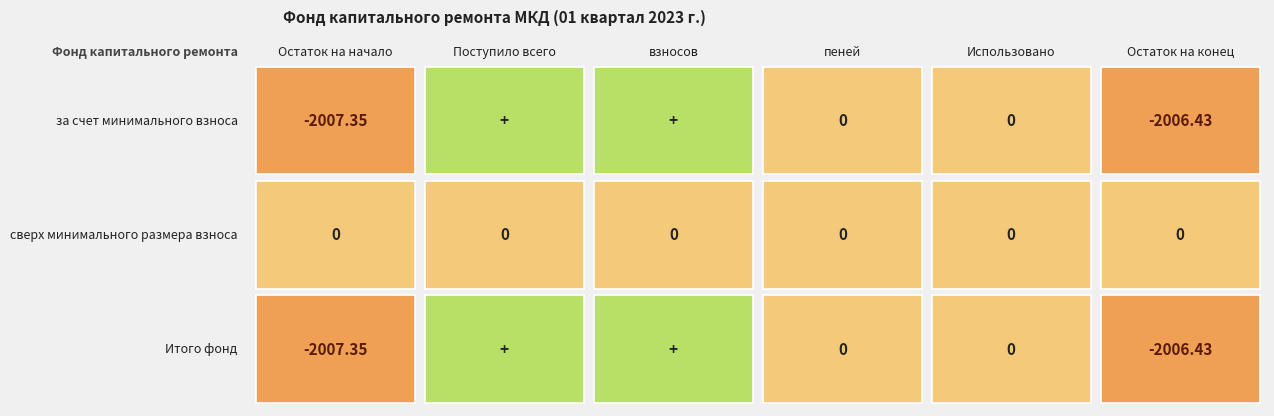

What is the average value of the за счет минимального взноса series?

-668.7